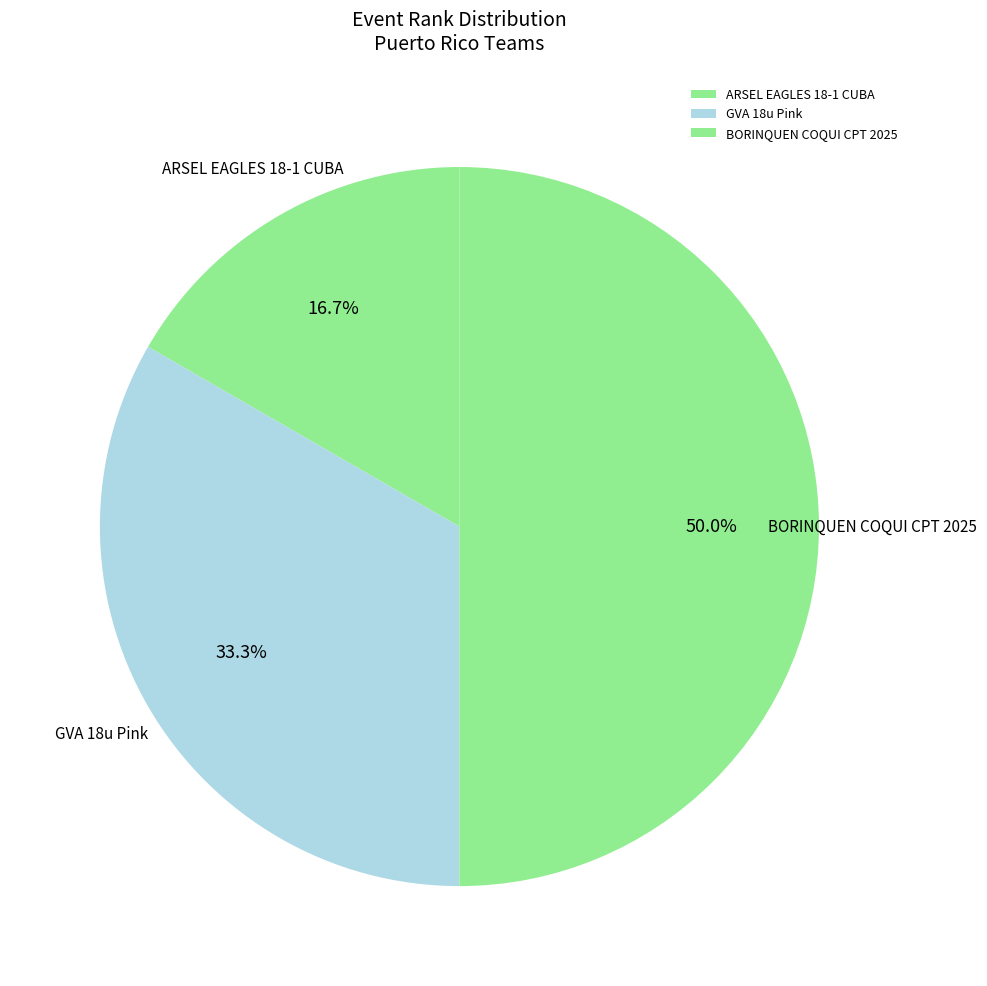

To the nearest percent, what is the difference between the largest and smallest slice percentages?

33%